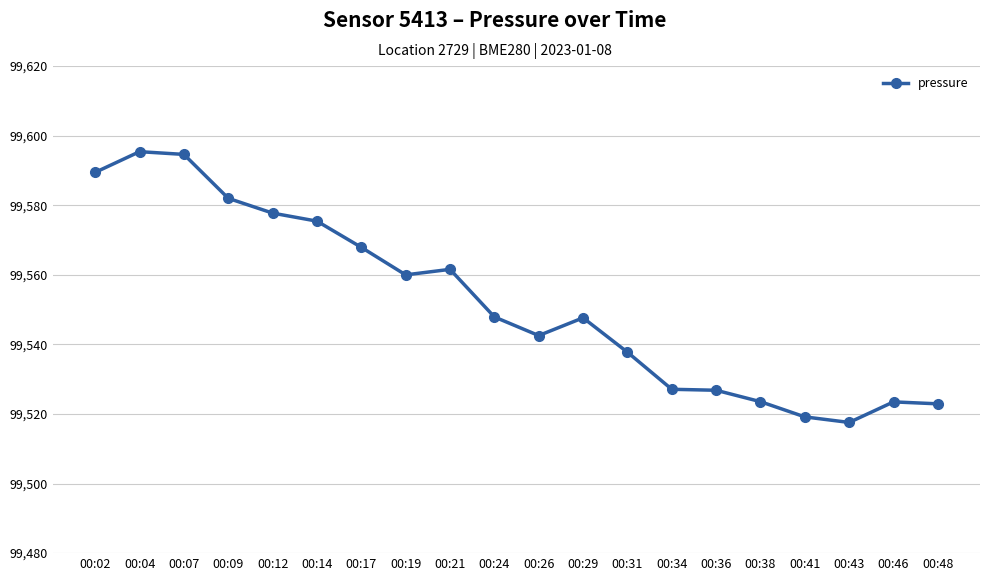

What is the approximate value at 00:24?

99547.9